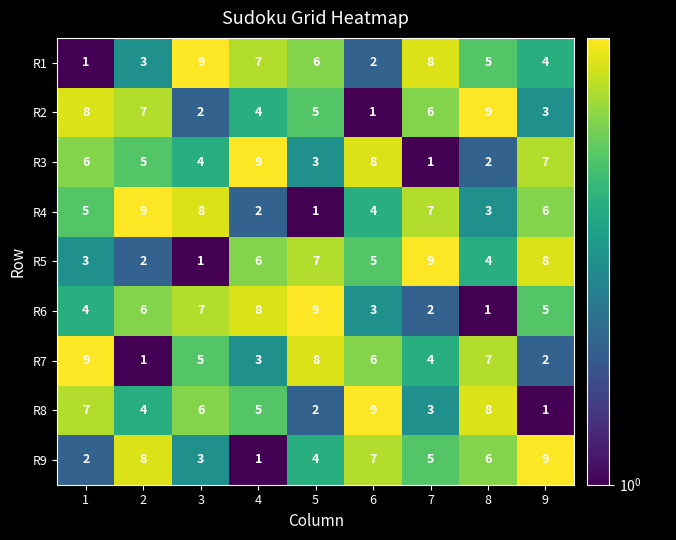

The R5 series shows 3 at 8. True or false?

False